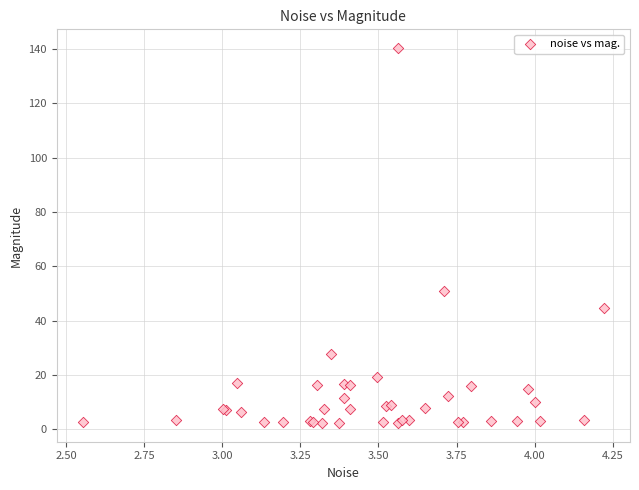

What Y value in the scatter plot is closest to 71?

50.8